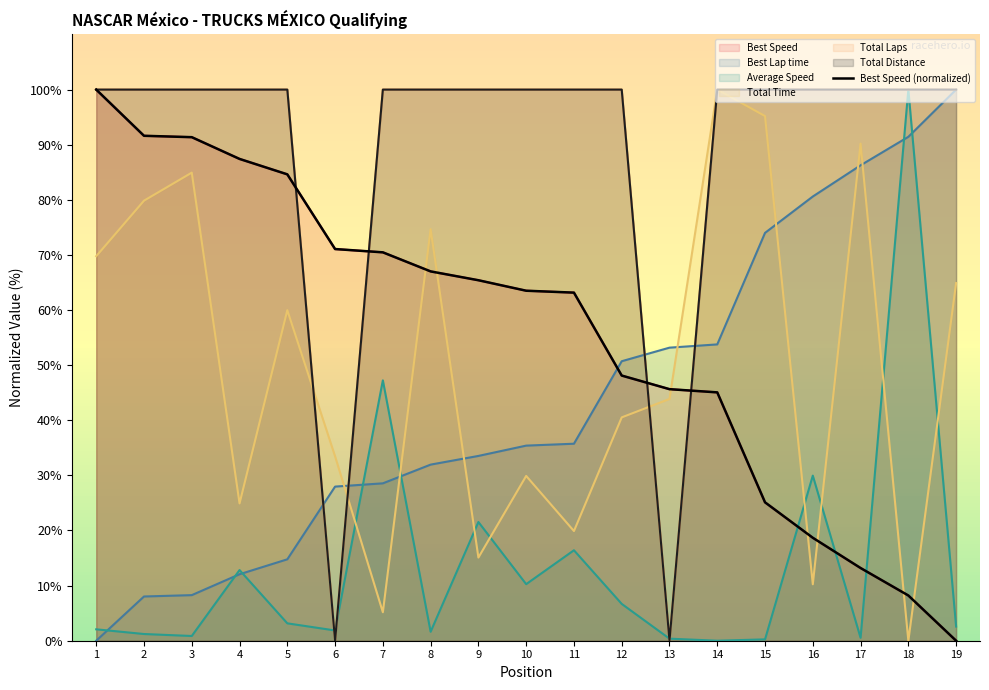

The chart shows a value of 45.6 at 13. True or false?

True